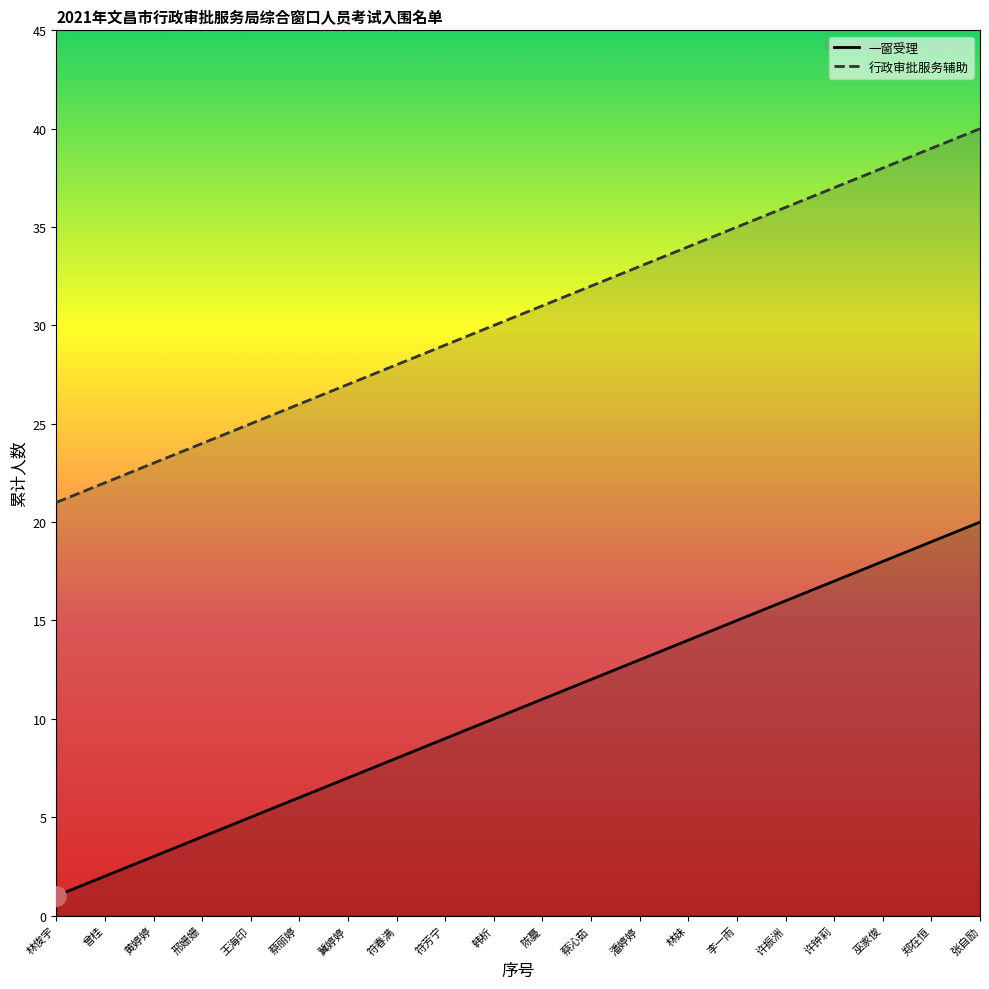

At which category does the chart reach its minimum across all series?

林俊宇